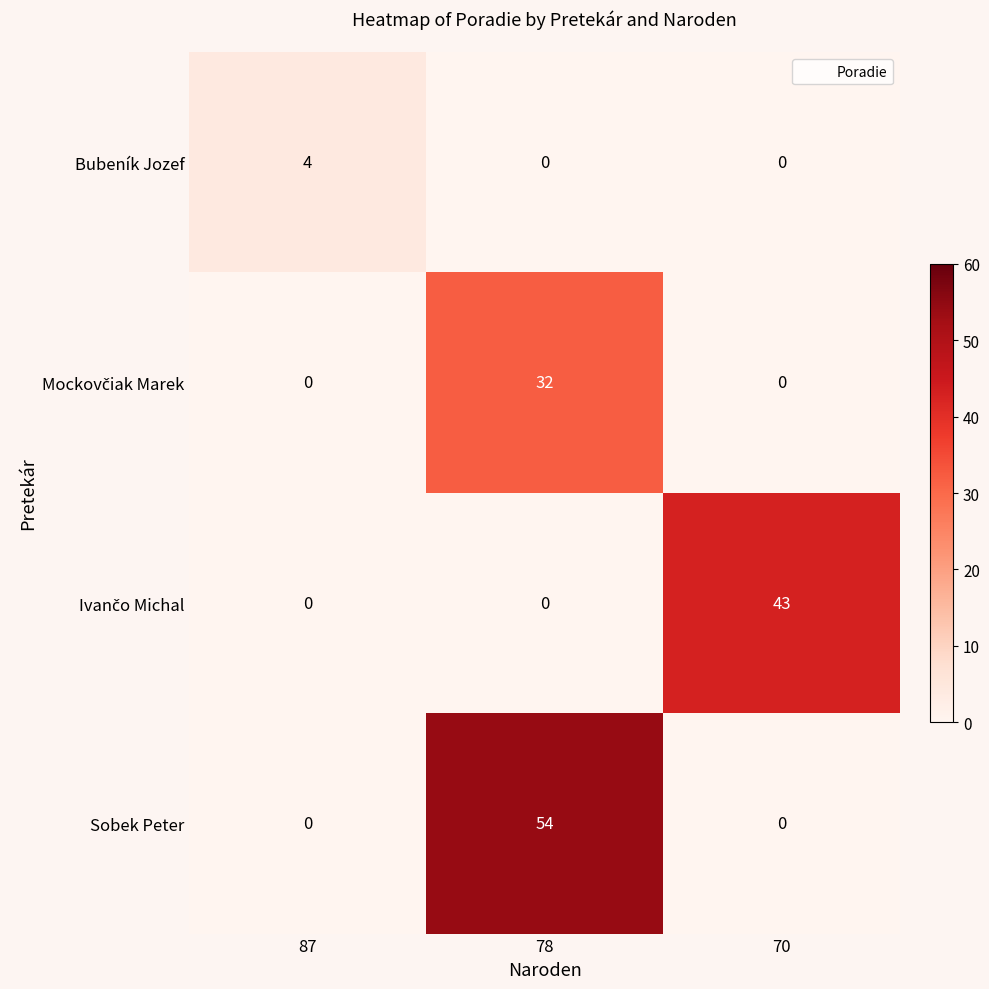

Which series has the largest range (max minus min)?

Sobek Peter